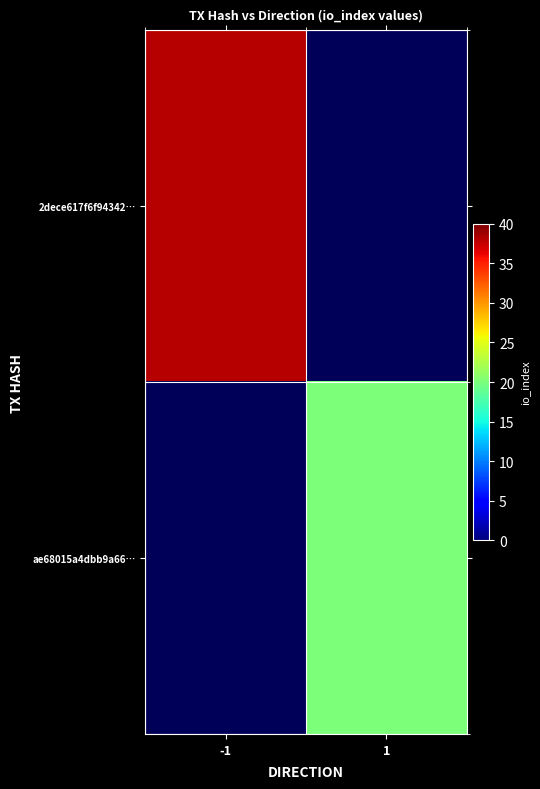

Which series has the largest range (max minus min)?

2dece617f6f94342…